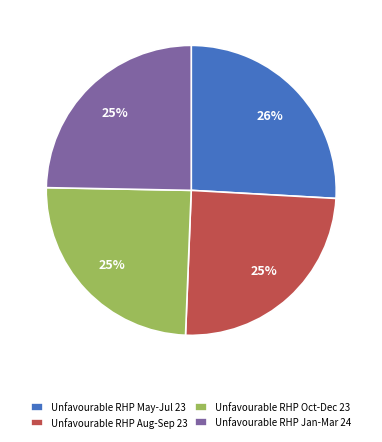

Which has a higher value, Unfavourable RHP May-Jul 23 or Unfavourable RHP Jan-Mar 24?

Unfavourable RHP May-Jul 23